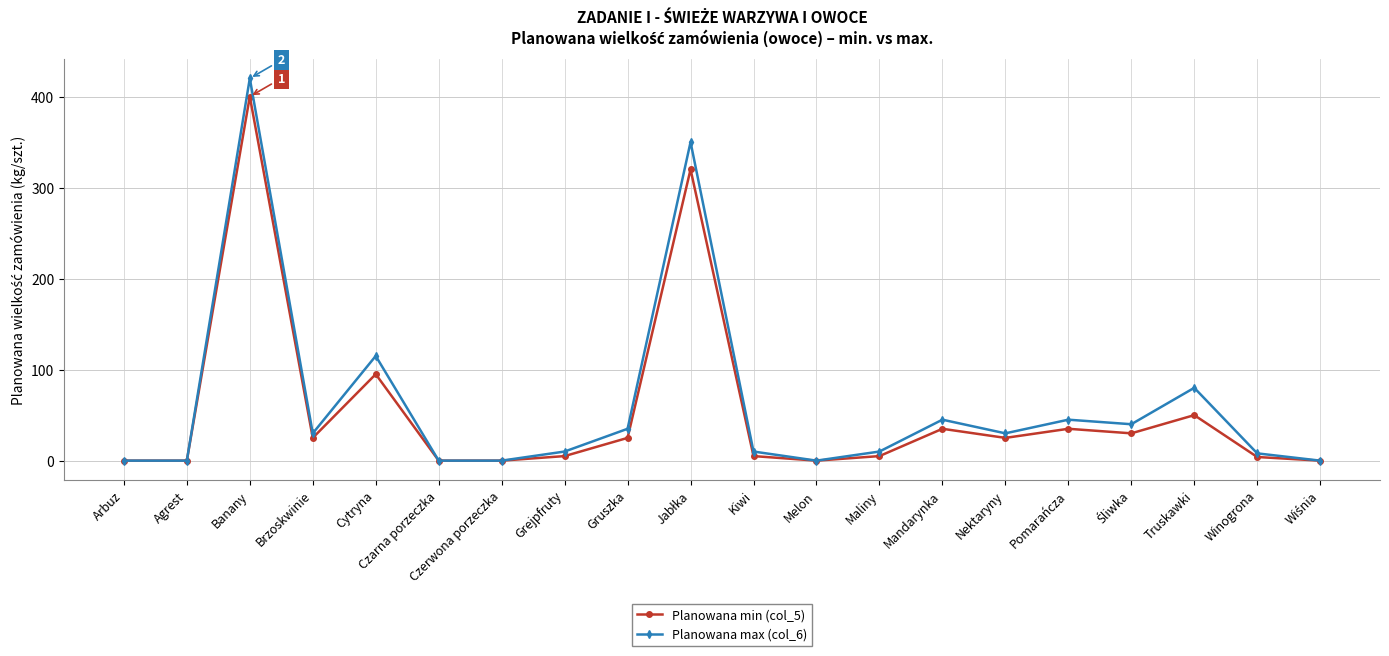

Is the value of Planowana min (col_5) at Brzoskwinie greater than the value of Planowana max (col_6) at Kiwi?

Yes